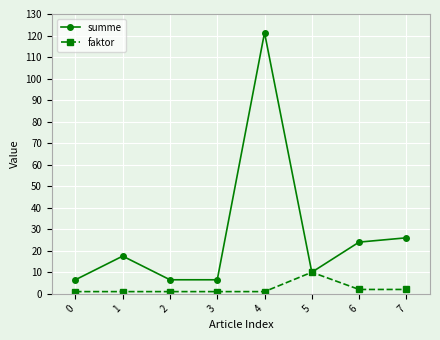

How many lines are shown in the chart?

2